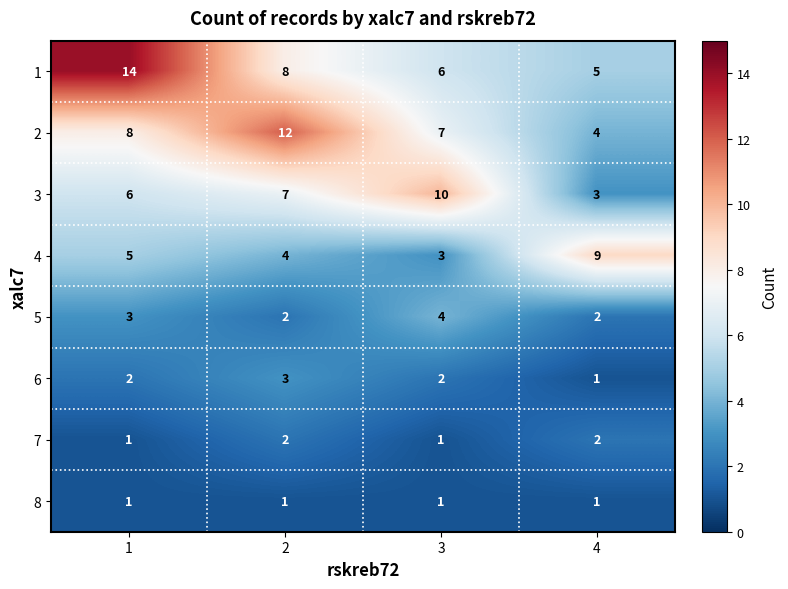

Which series has the largest total across all categories?

1